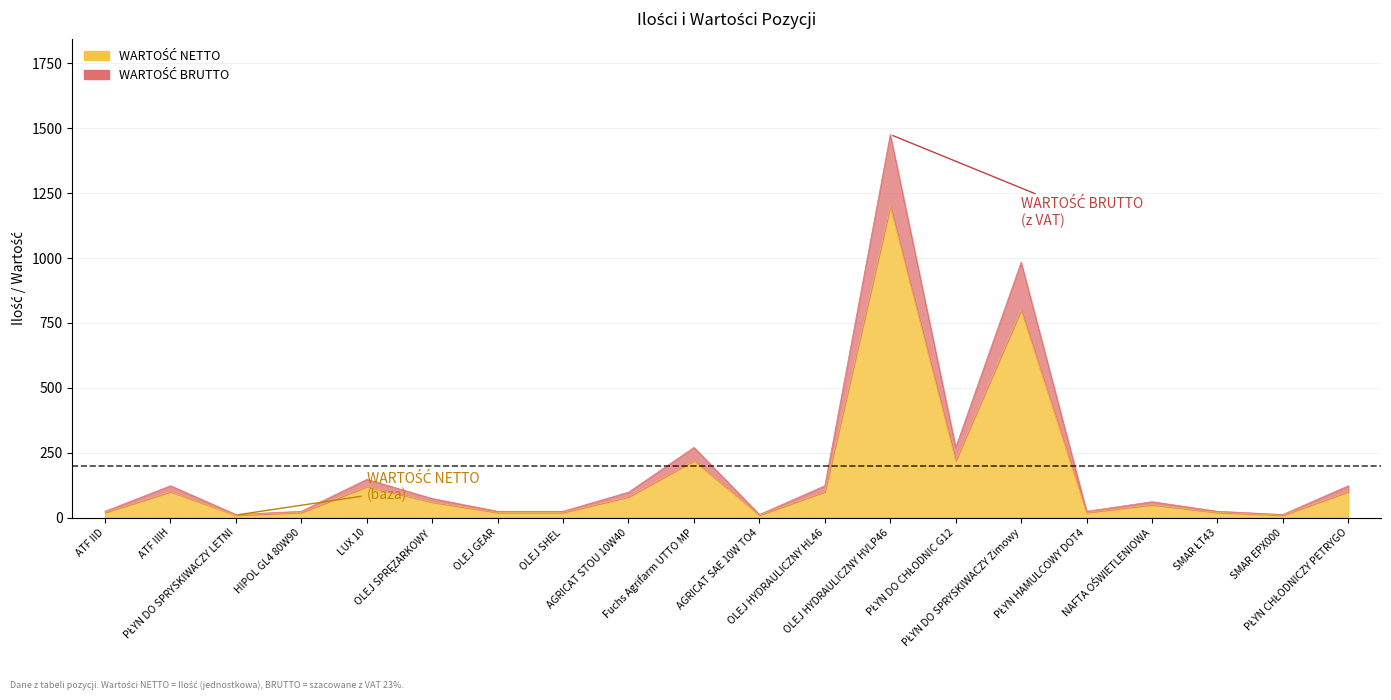

What are all the series names shown in the legend?

WARTOŚĆ NETTO, WARTOŚĆ BRUTTO